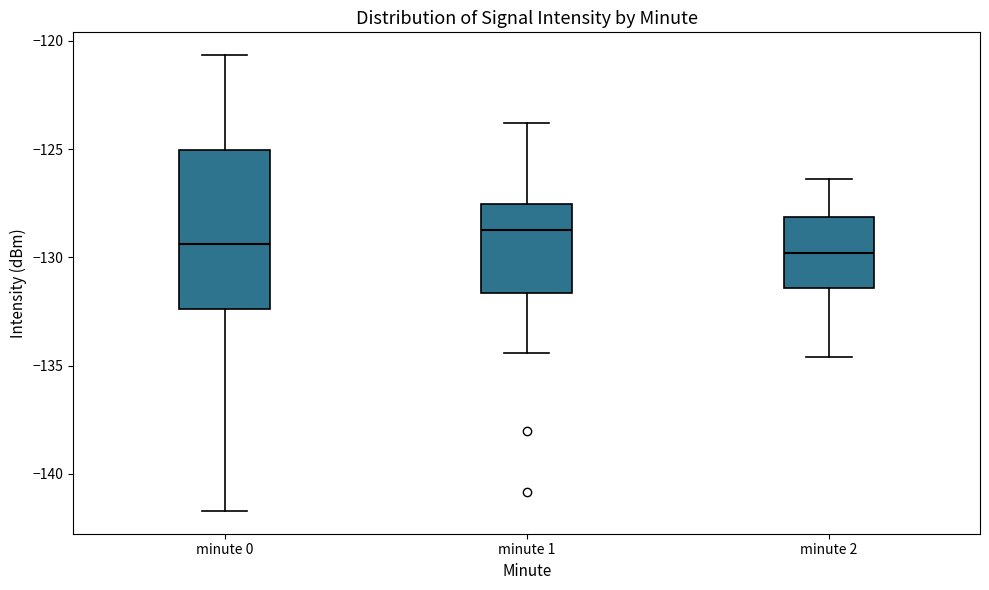

Reading left to right, read every box against the y-axis: the position of its median line, the range the box covers, and the ends of its whiskers. The values are not printed on the chart, so give them approximately, as read against the axis.

minute 0: median -129.5, box -132.5 to -125.0, whiskers -141.5 to -120.5
minute 1: median -128.5, box -131.5 to -127.5, whiskers -134.5 to -124.0
minute 2: median -130.0, box -131.5 to -128.0, whiskers -134.5 to -126.5